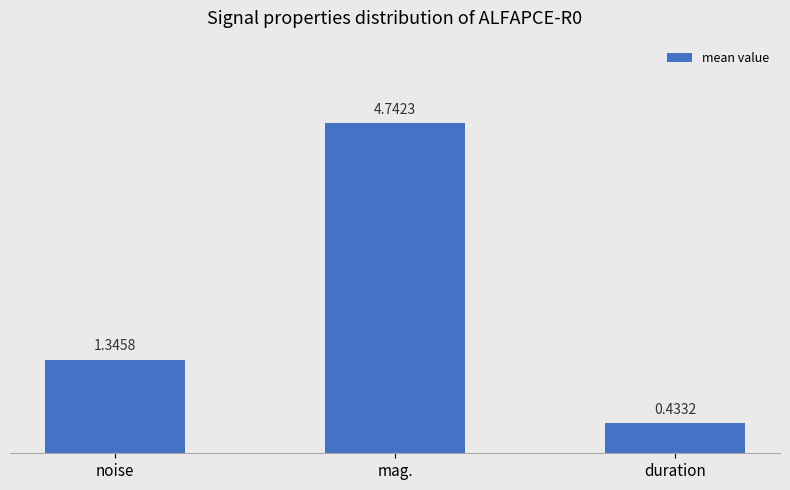

Which has a higher value, mag. or duration?

mag.